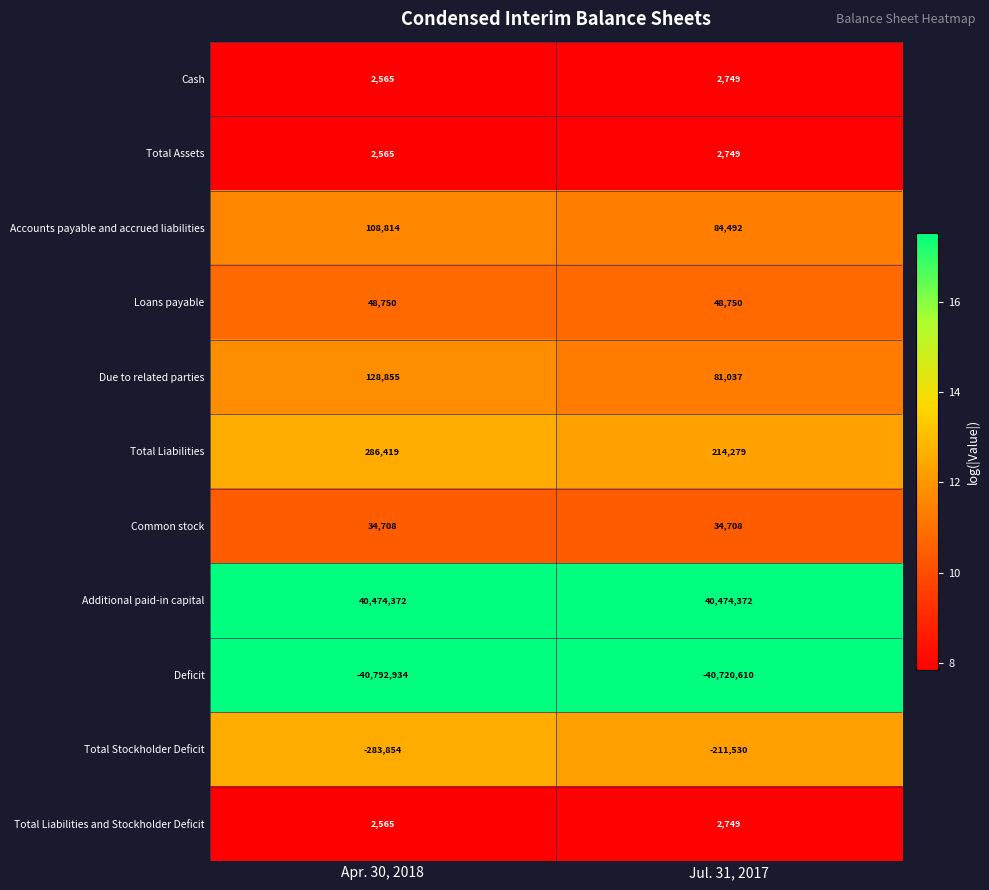

At how many categories does at least one series exceed 12?

2